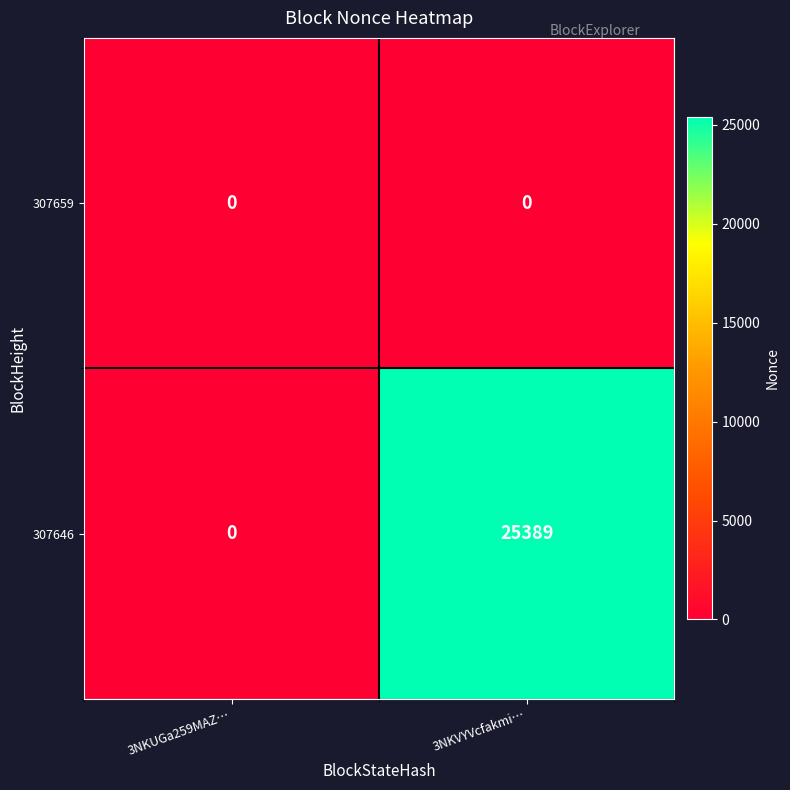

What is the difference between the highest and lowest values at 3NKVYVcfakmi…?

25389